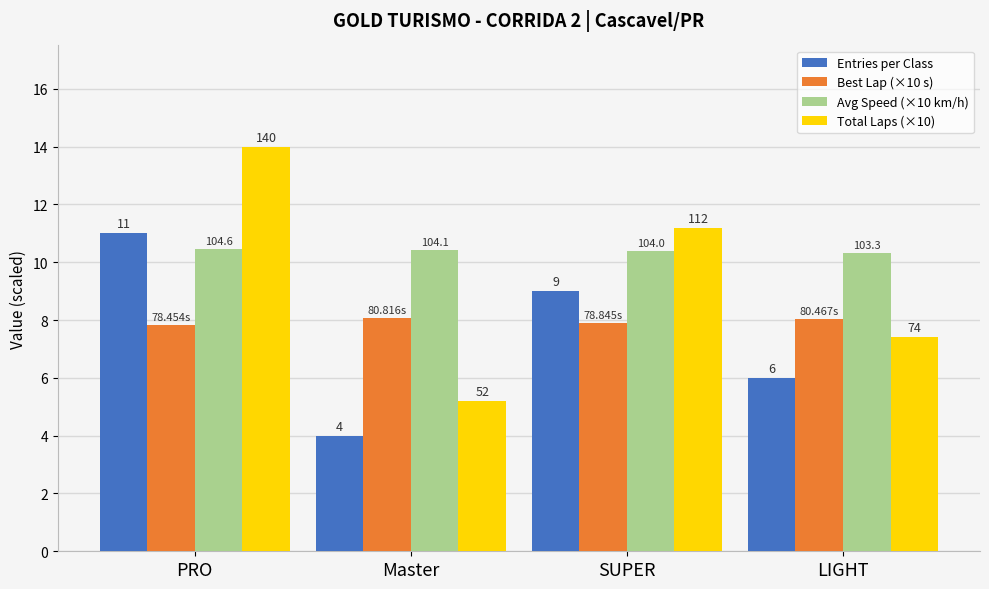

Does the chart contain stacked bars?

No